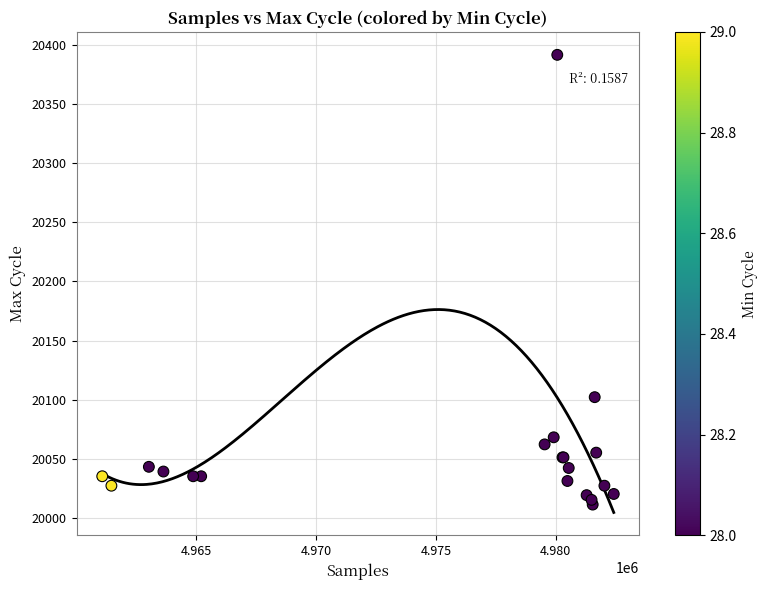

What Y value in the scatter plot is closest to 20201?

20102